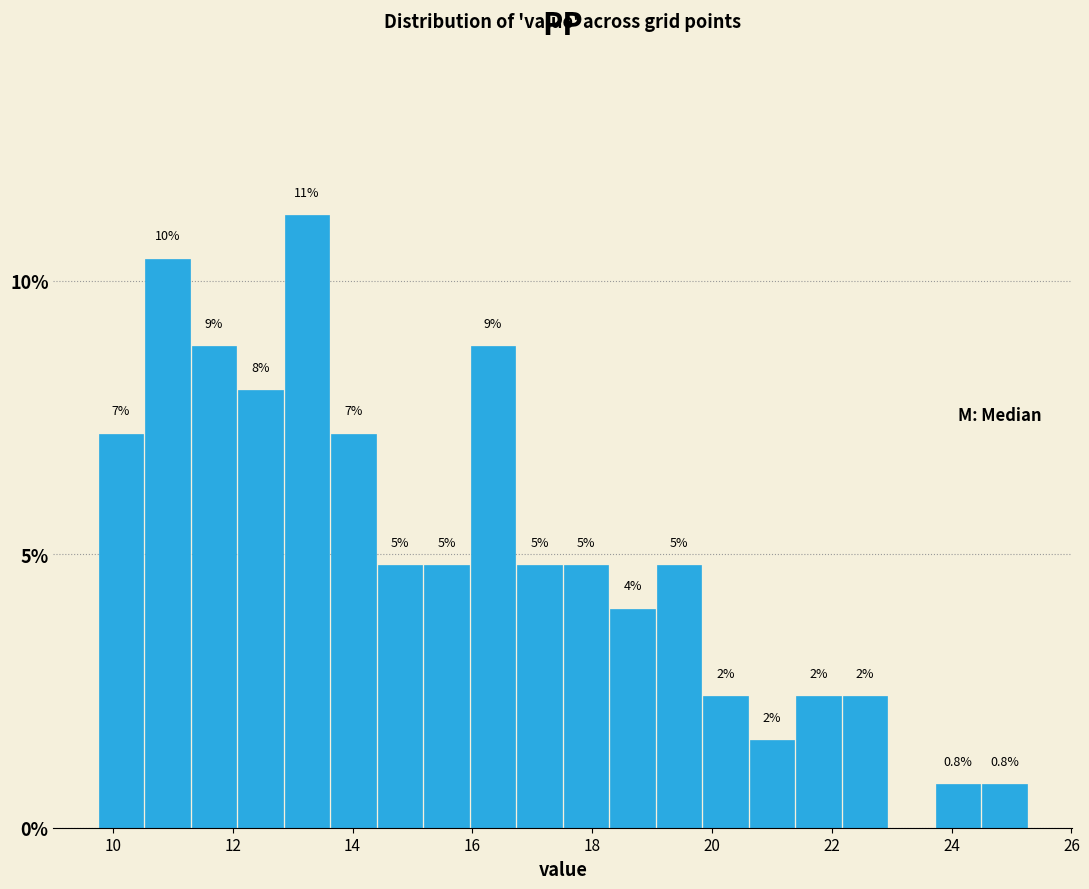

Read against the x-axis, roughly where is the centre of the tallest bar?

13.2